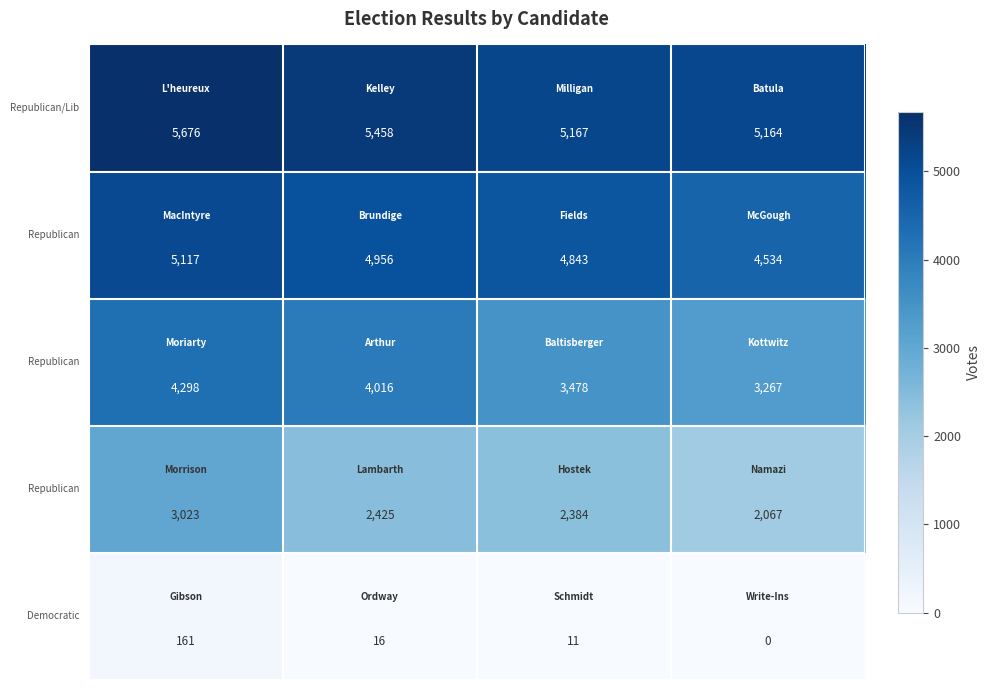

What is the maximum value shown in the chart?

5676